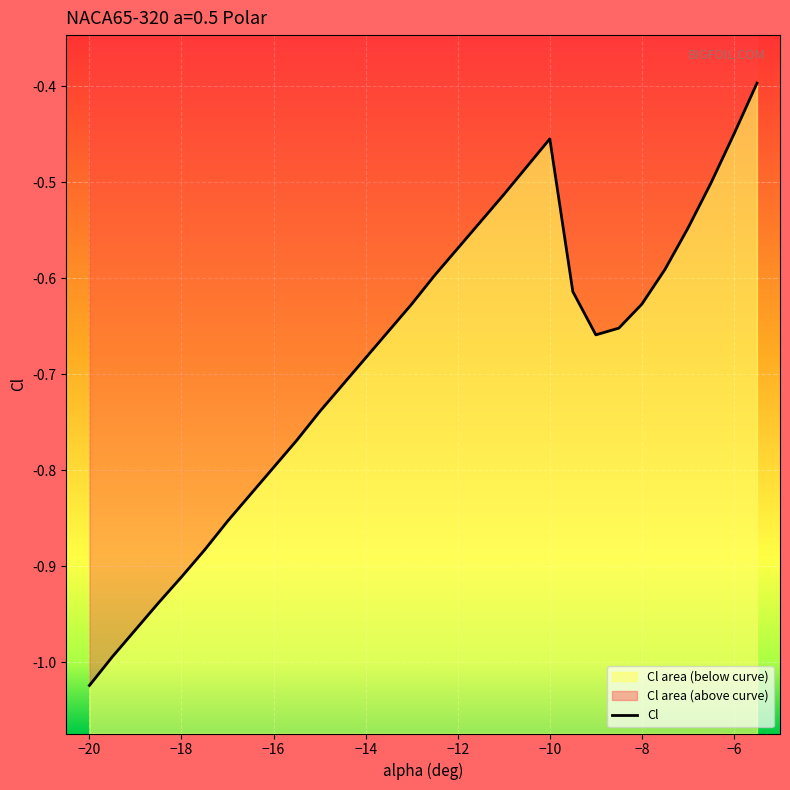

What is the value of the 27th point from the left?

-0.5